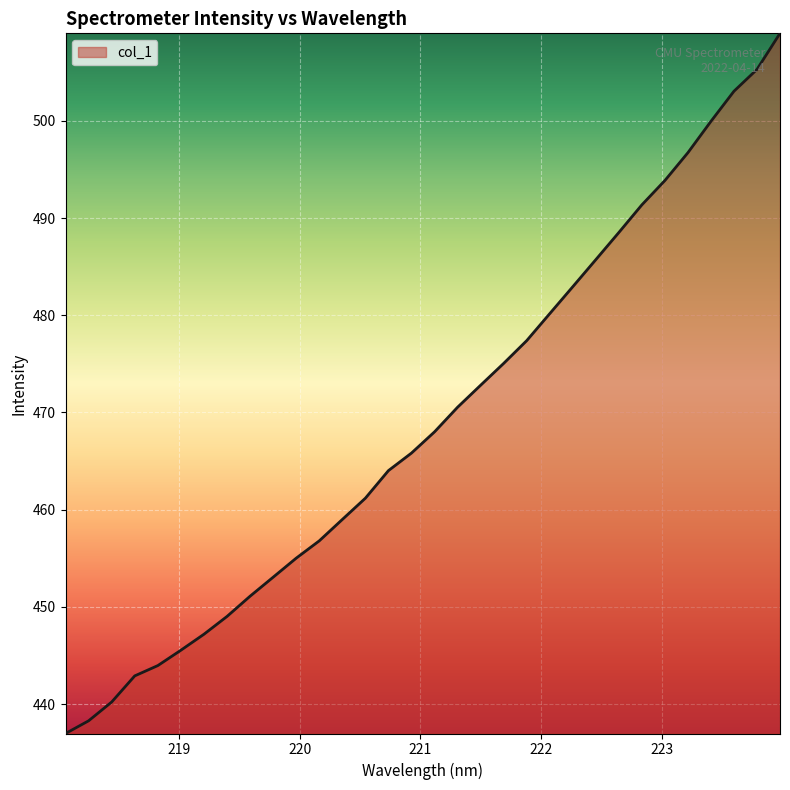

What is the smallest value displayed?

437.0